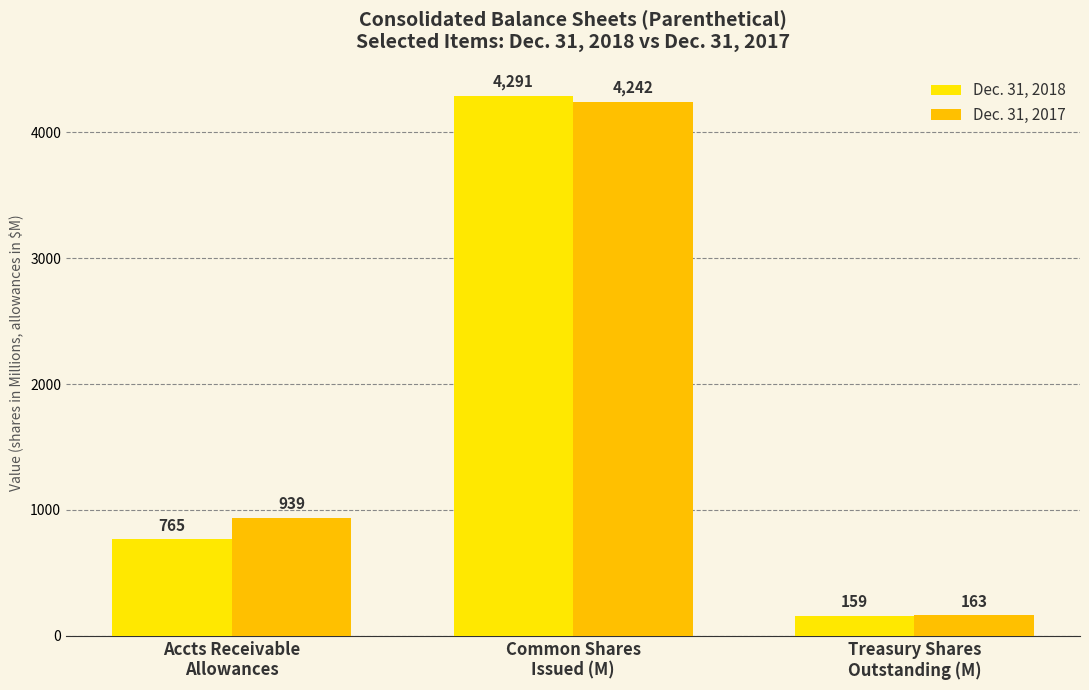

What is the smallest value displayed?

159.4